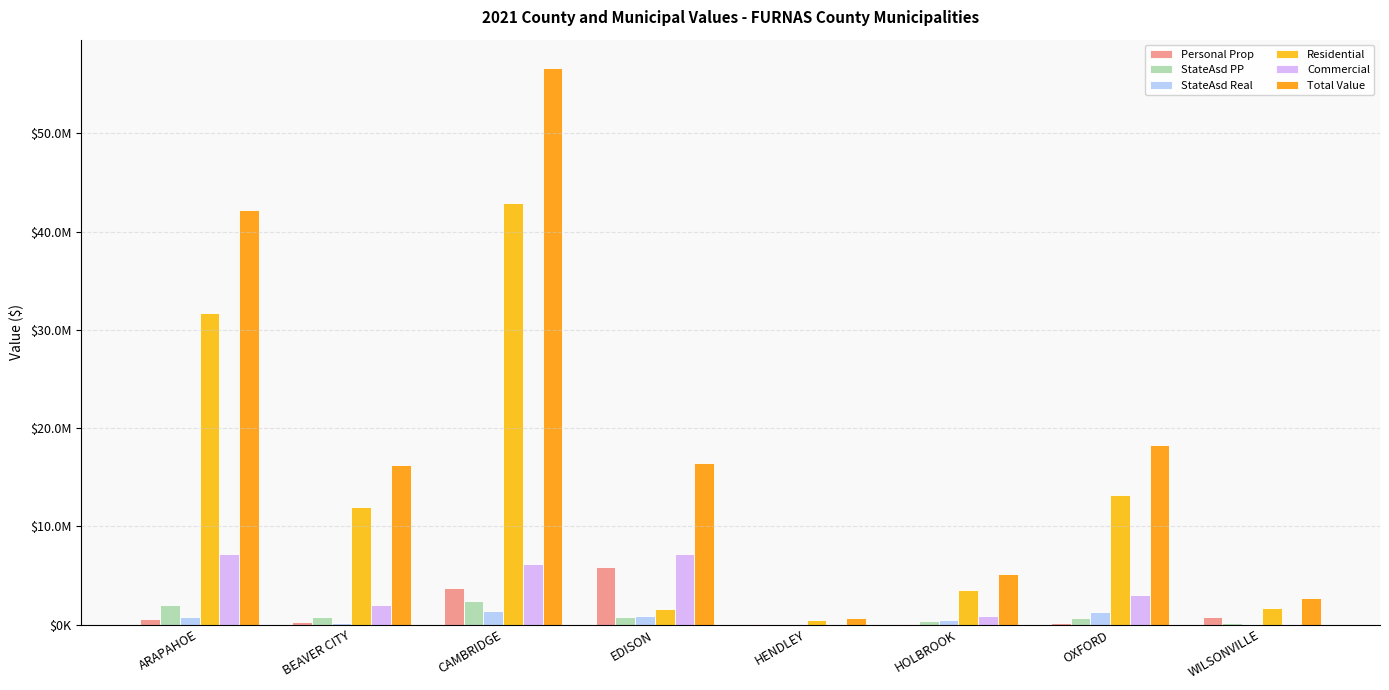

Are the bars grouped side by side (vs. stacked)?

Yes